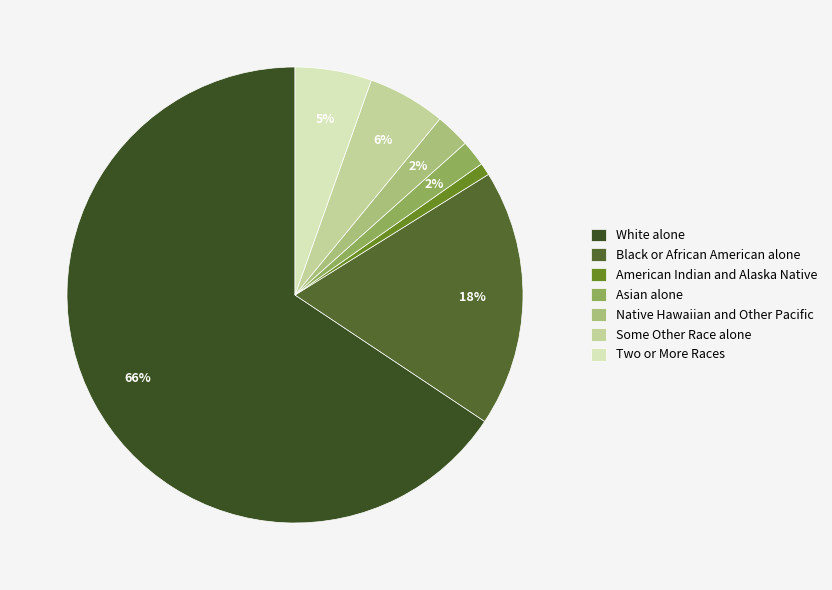

Count the number of slices in the pie.

7